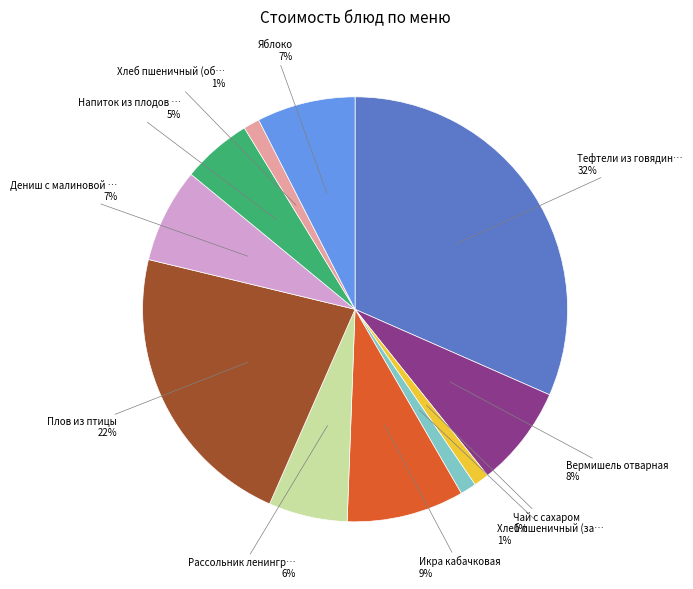

Is there a majority slice in this chart?

No